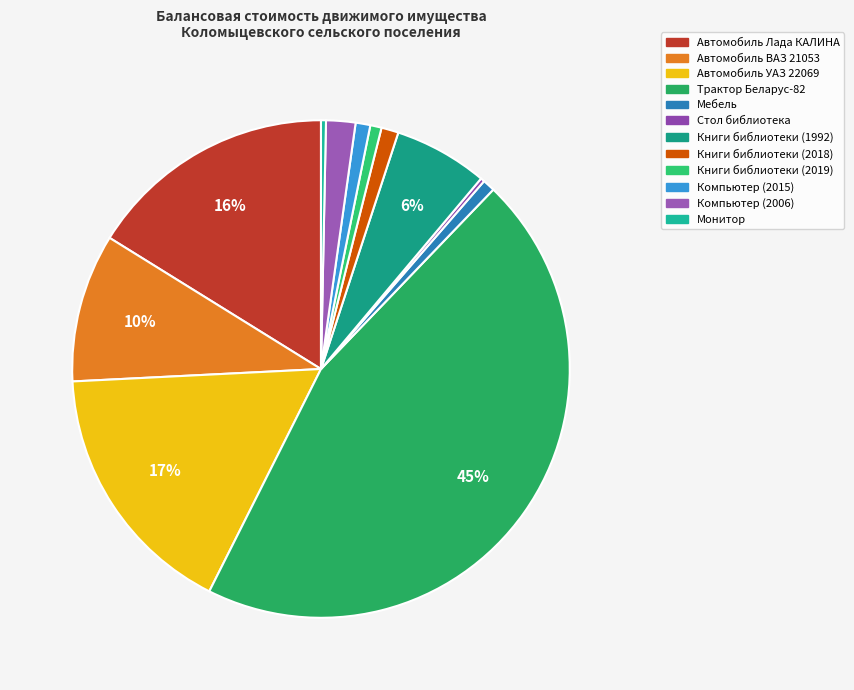

Is it true that Автомобиль УАЗ 22069 is 17% of the pie?

True